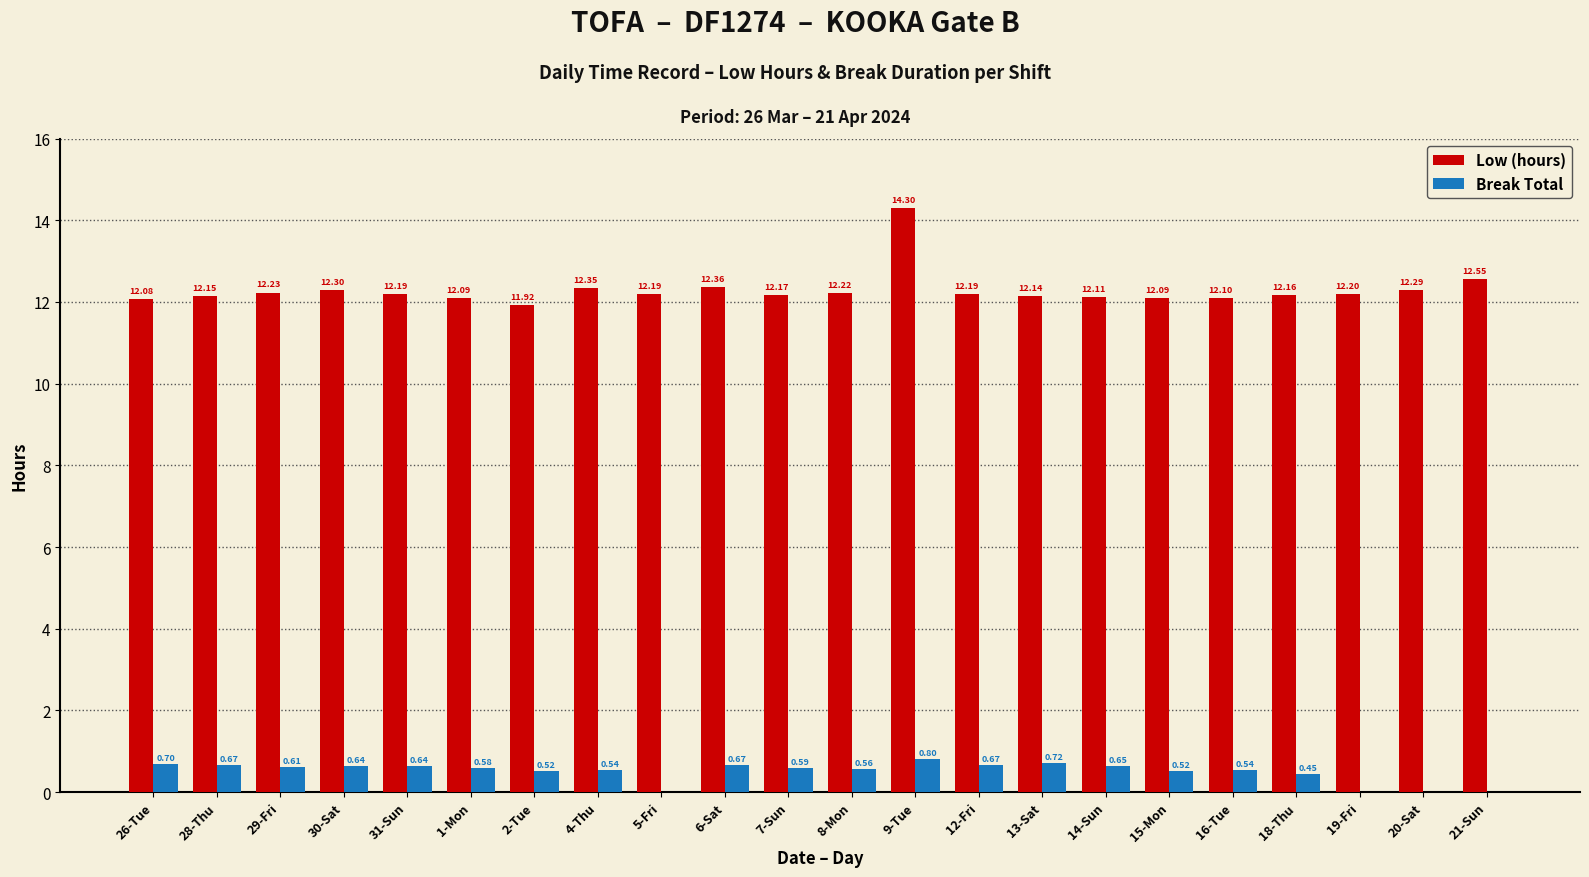

Which series changed the most between 8-Mon and 15-Mon?

Low (hours)